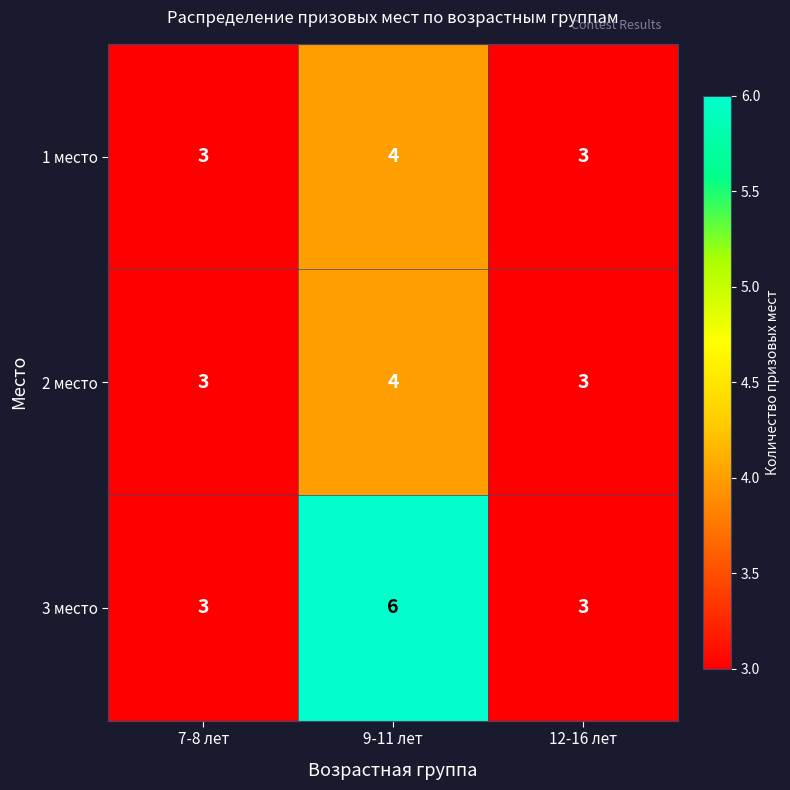

Read the 3 место value at 7-8 лет.

3